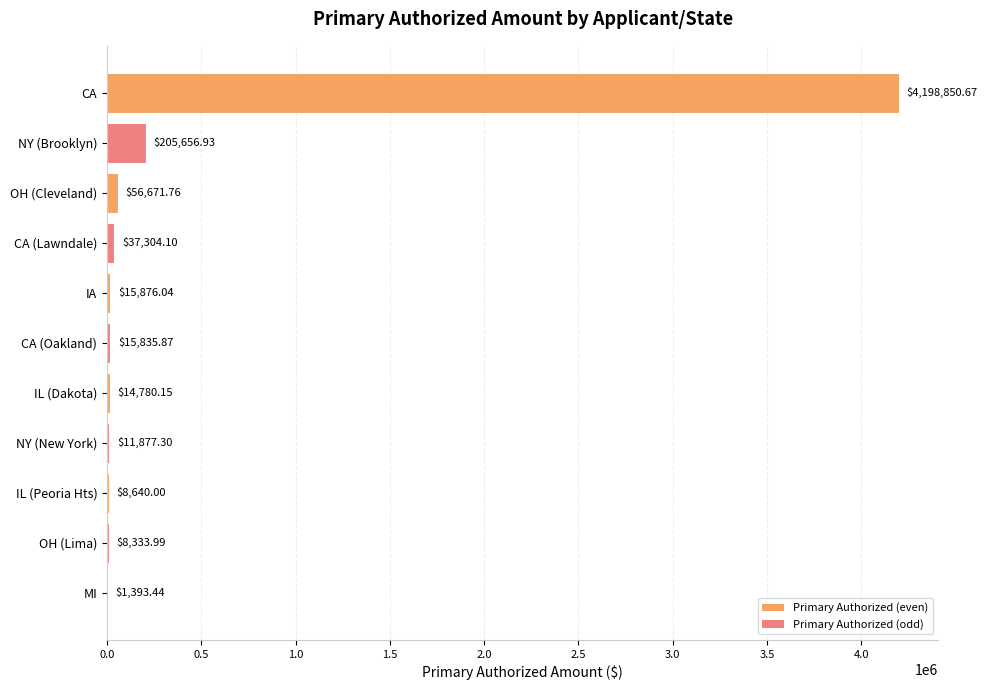

What is the sum of the values at IA and CA (Lawndale)?

53180.1